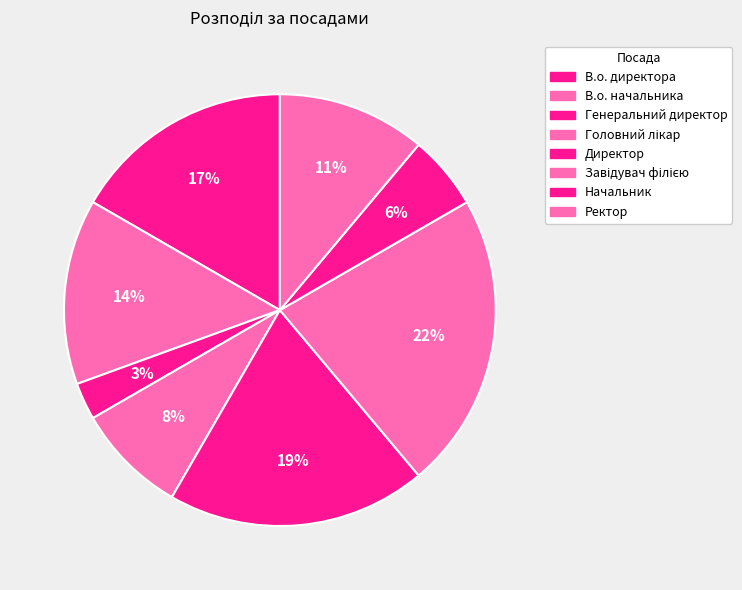

To the nearest percent, what is the difference between the largest and smallest slice percentages?

19%